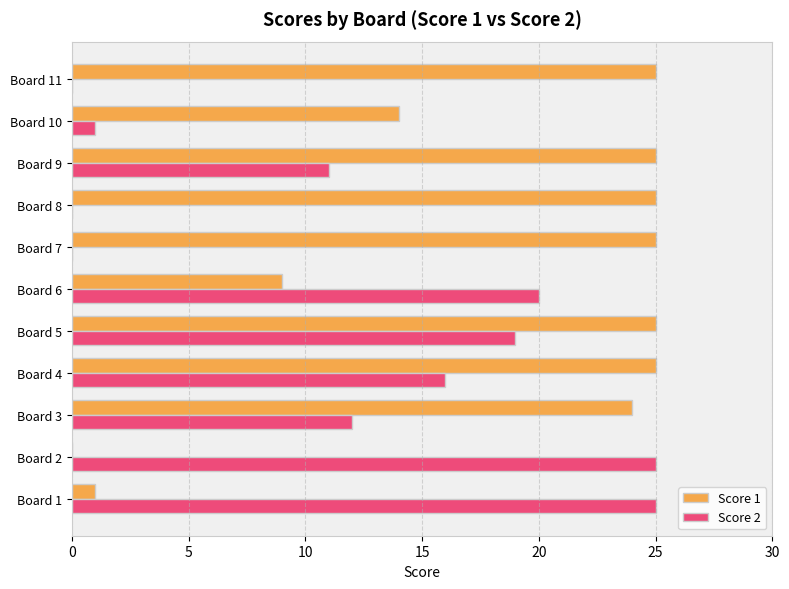

What is the sum of all Score 1 values?

198